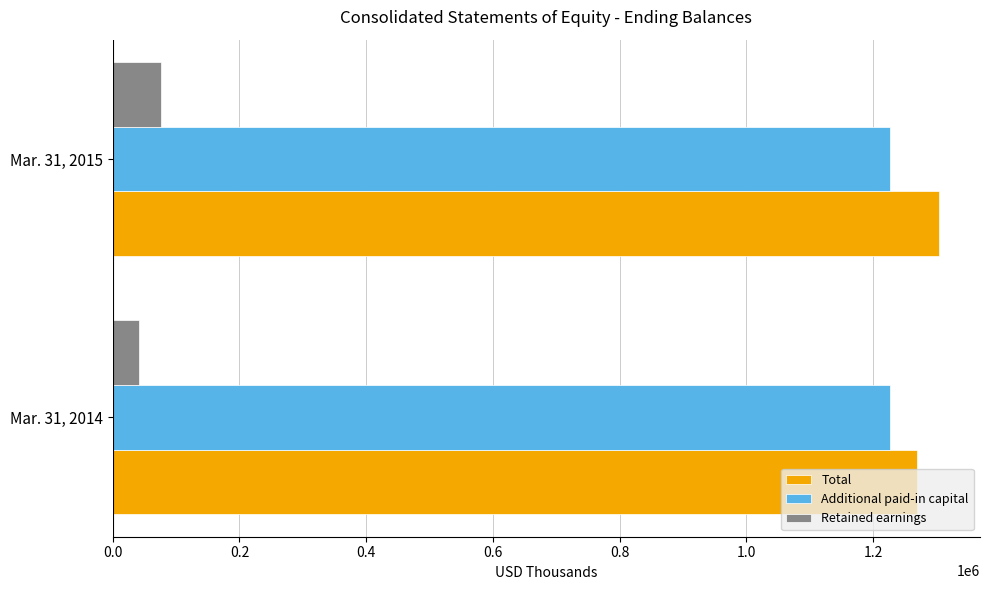

What value does the Additional paid-in capital series have at Mar. 31, 2015, to the nearest 5?

1227175